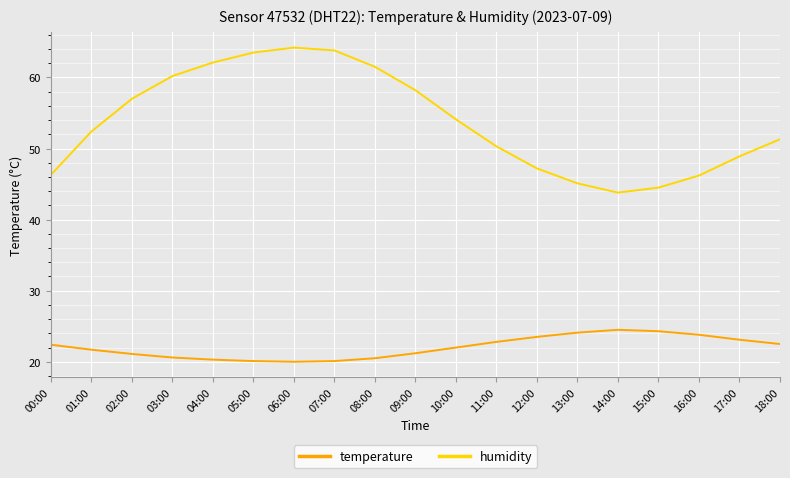

What is the minimum value for humidity?

43.8